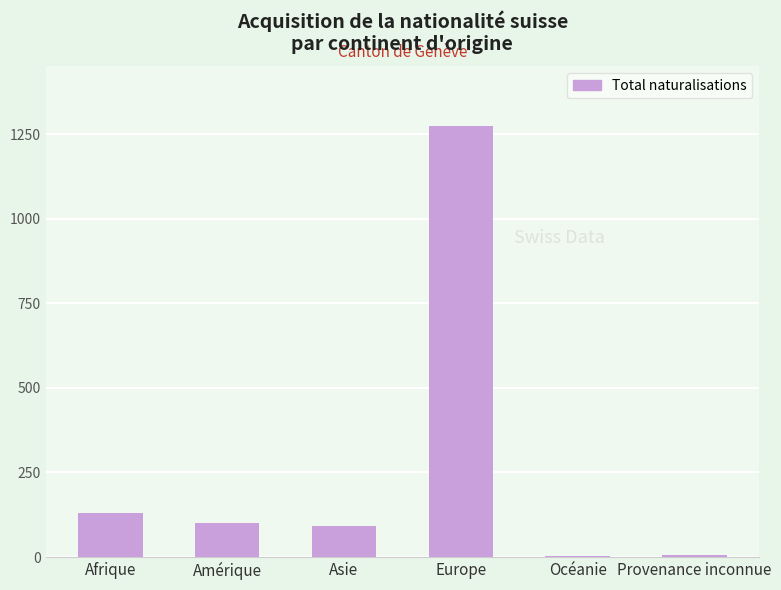

How many series are shown in this chart?

1